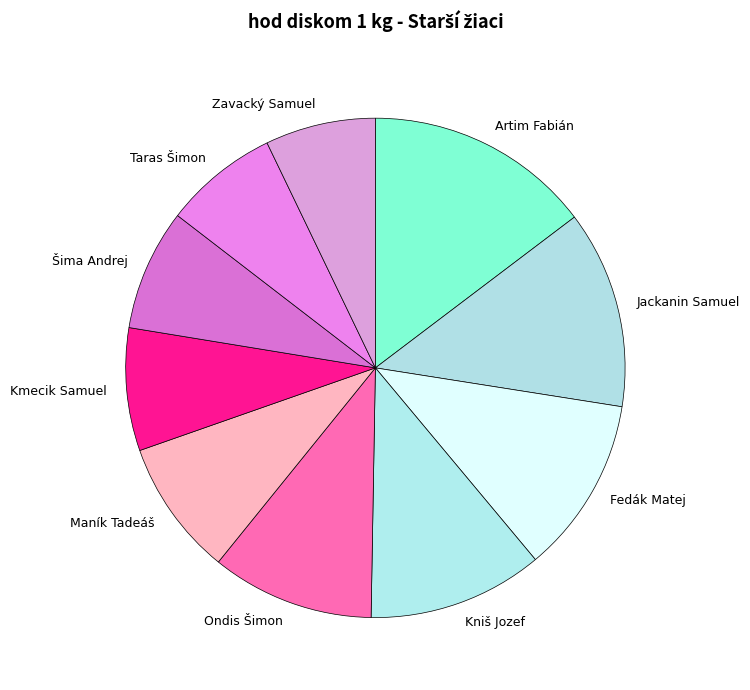

True or false: Šima Andrej accounts for 8% of the total.

True